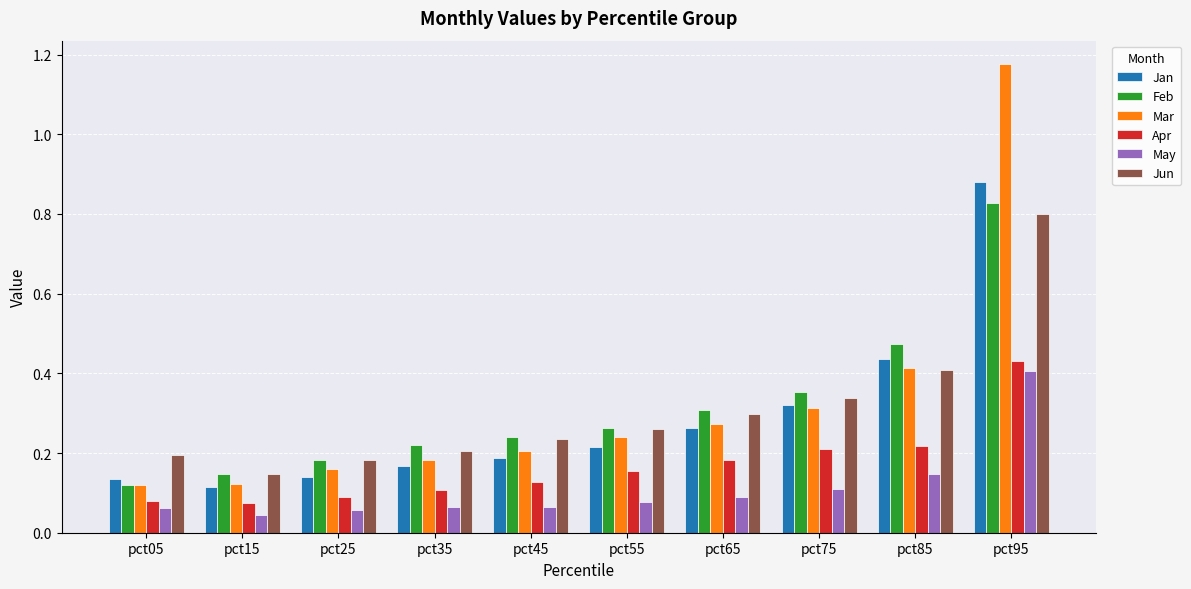

Count the Jun values in the range 0 to 1.

10